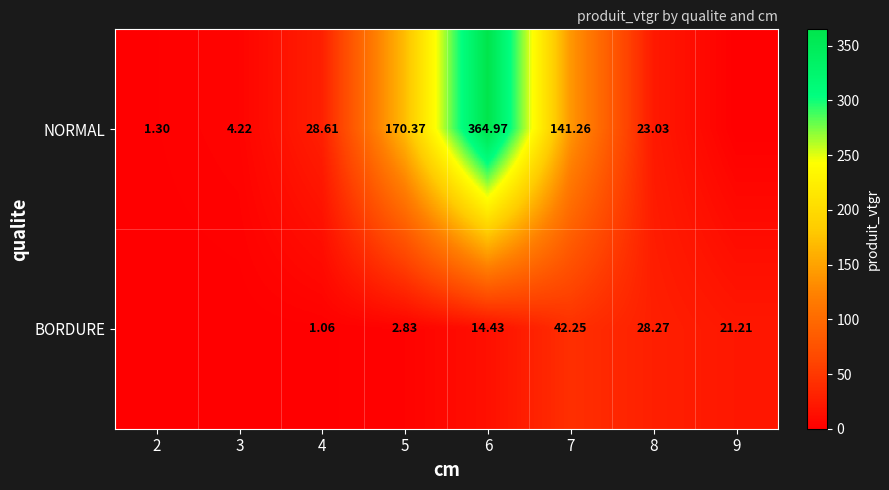

The value of BORDURE at 7 is 42.2. True or false?

True